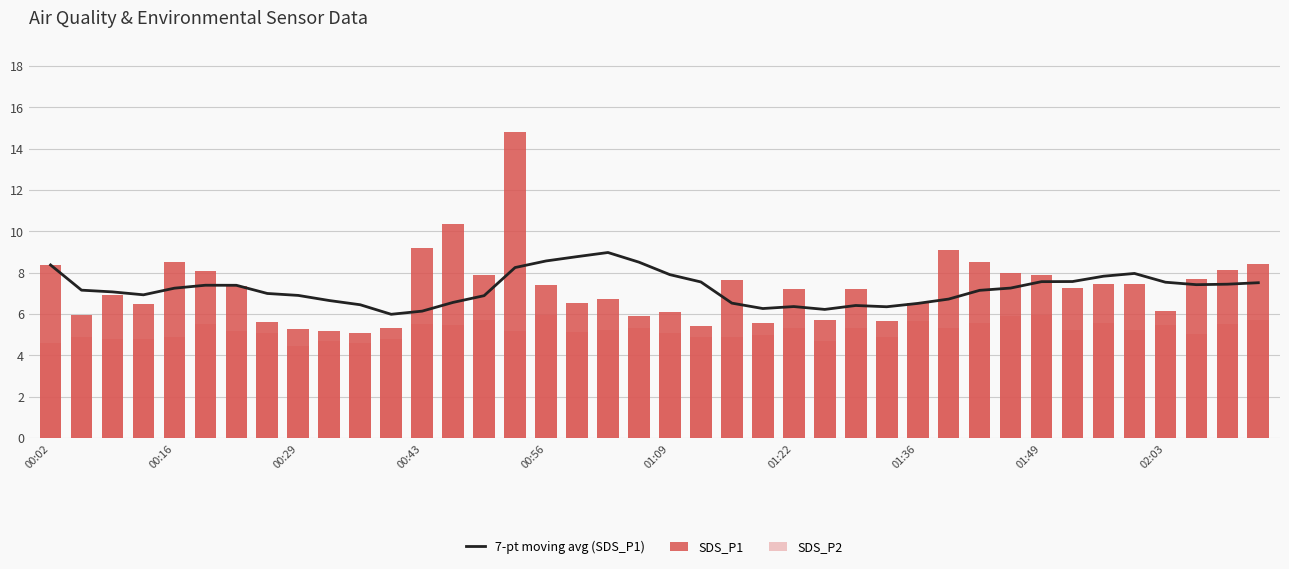

Reading left to right, extract all data points from this chart.

7-pt moving avg (SDS_P1): 8.4	7.1	7.1	6.9	7.2	7.4	7.4	7.0	6.9	6.6	6.4	6.0	6.1	6.6	6.9	8.2	8.6	8.8	9.0	8.5	7.9	7.5	6.5	6.3	6.4	6.2	6.4	6.3	6.5	6.7	7.1	7.3	7.6	7.6	7.8	8.0	7.5	7.4	7.4	7.5
SDS_P1: 8.4	5.9	6.9	6.5	8.5	8.1	7.4	5.6	5.3	5.2	5.1	5.3	9.2	10.3	7.9	14.8	7.4	6.5	6.7	5.9	6.1	5.4	7.6	5.6	7.2	5.7	7.2	5.7	6.5	9.1	8.5	8.0	7.9	7.3	7.5	7.5	6.1	7.7	8.1	8.4
SDS_P2: 4.6	4.9	4.8	4.8	4.9	5.5	5.2	5.1	4.5	4.7	4.6	4.8	5.5	5.5	5.7	5.2	6.0	5.1	5.2	5.3	5.1	4.9	4.9	5.0	5.3	4.7	5.3	4.9	5.7	5.3	5.6	5.9	5.9	5.2	5.6	5.2	5.5	5.0	5.5	5.7